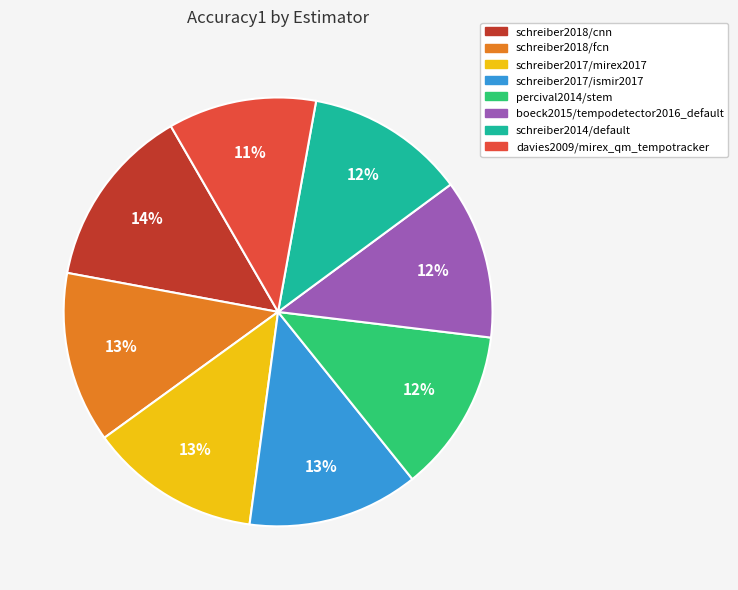

Is there a majority slice in this chart?

No